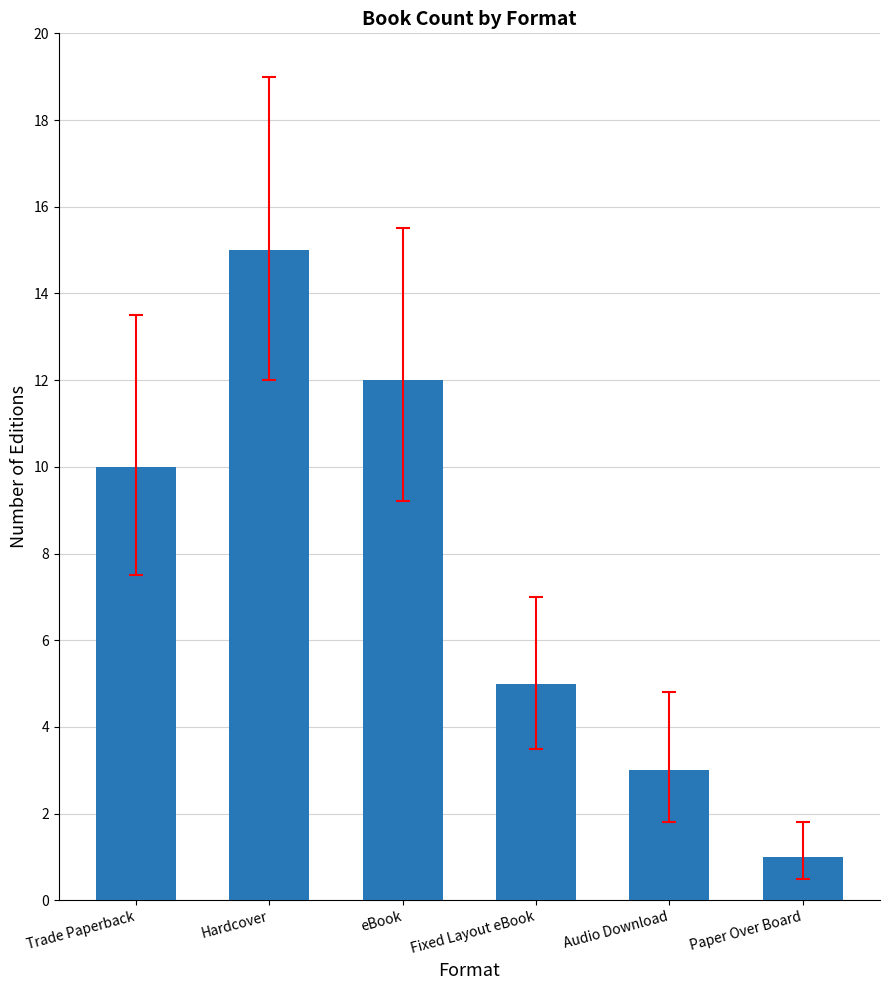

What is the difference between the second highest and minimum values?

11